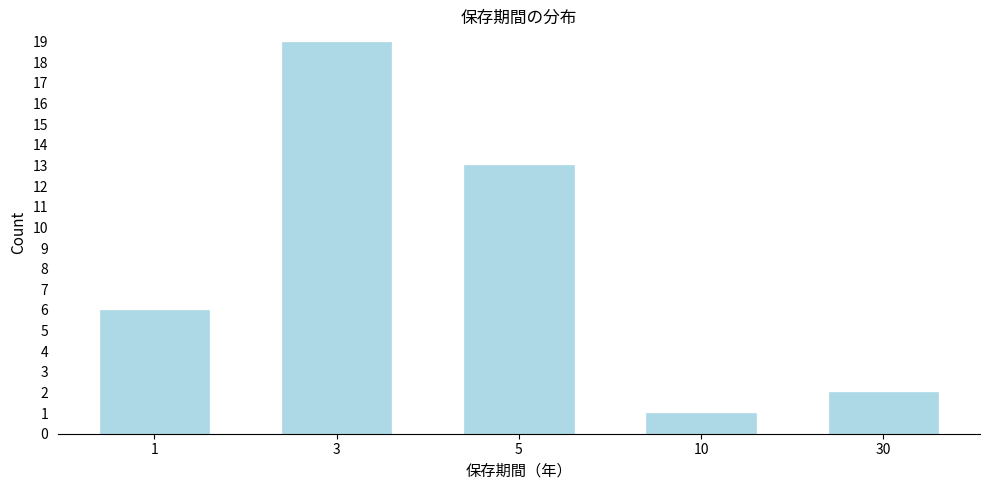

Reading left to right, extract all data points from this chart.

6	19	13	1	2